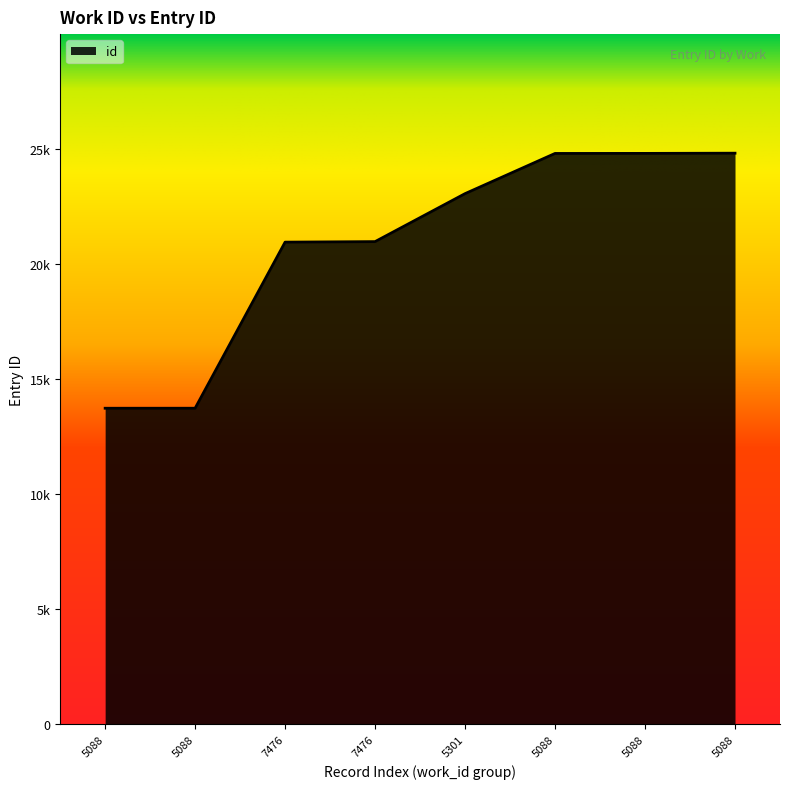

Does the chart have visible grid lines?

No